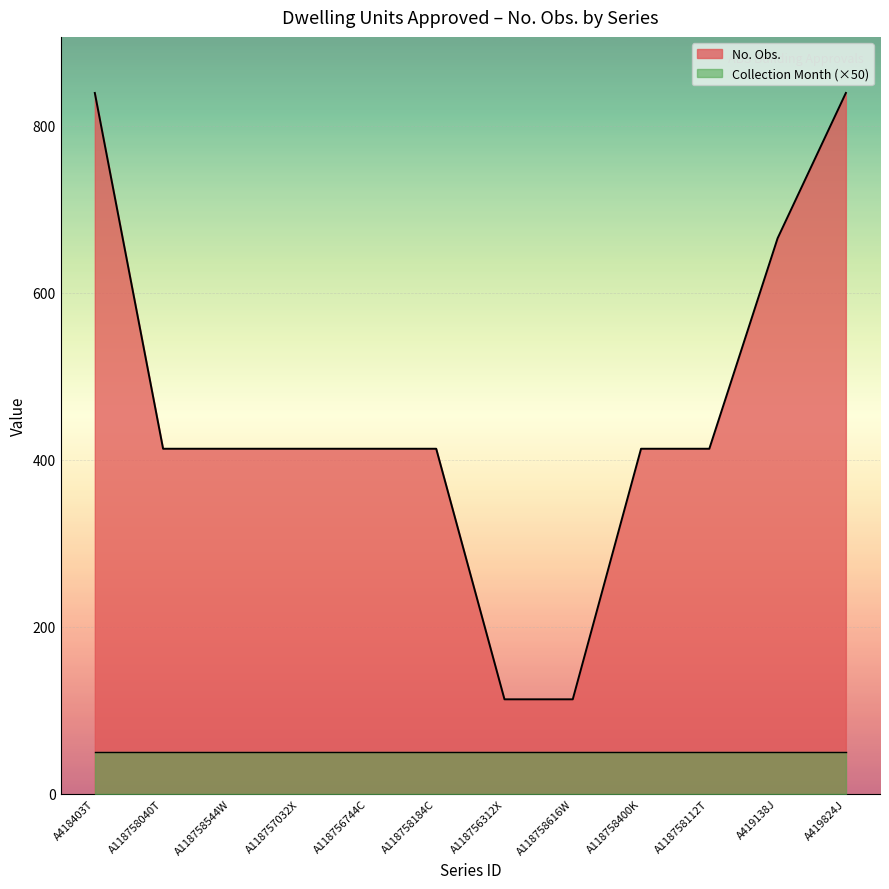

How many data points does each series have?

12